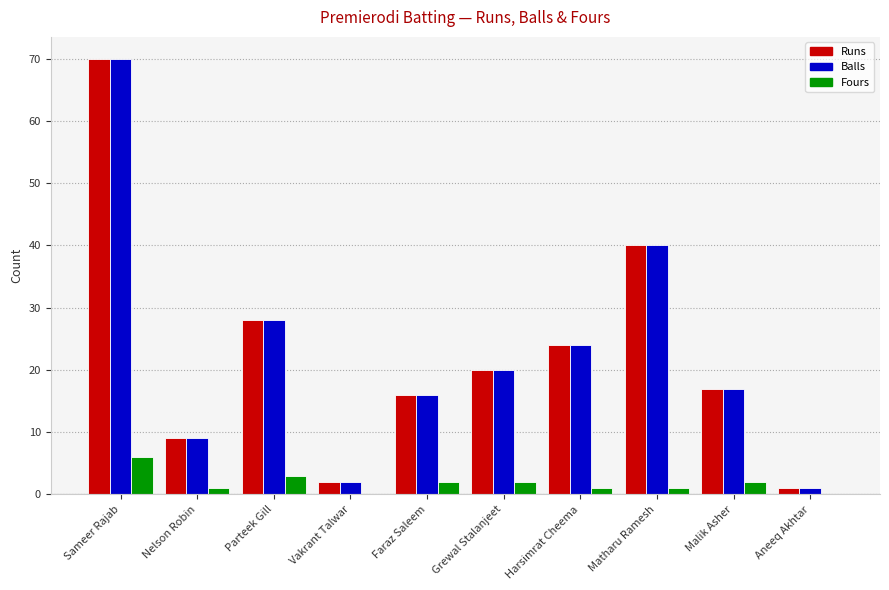

How many categories are shown in the chart?

10